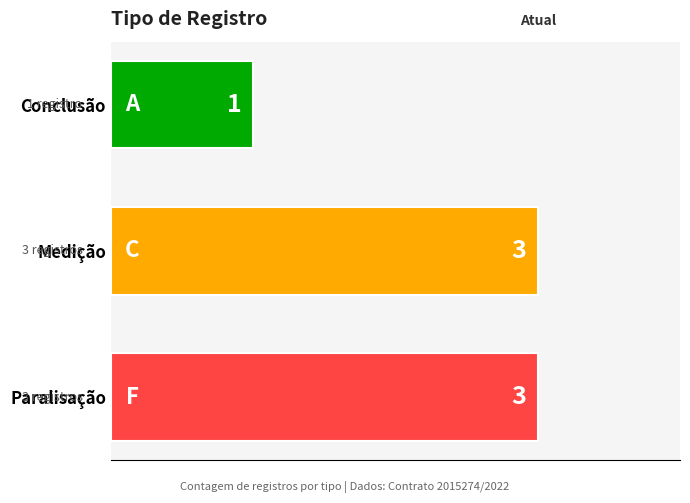

The value at Medição is 3. True or false?

True